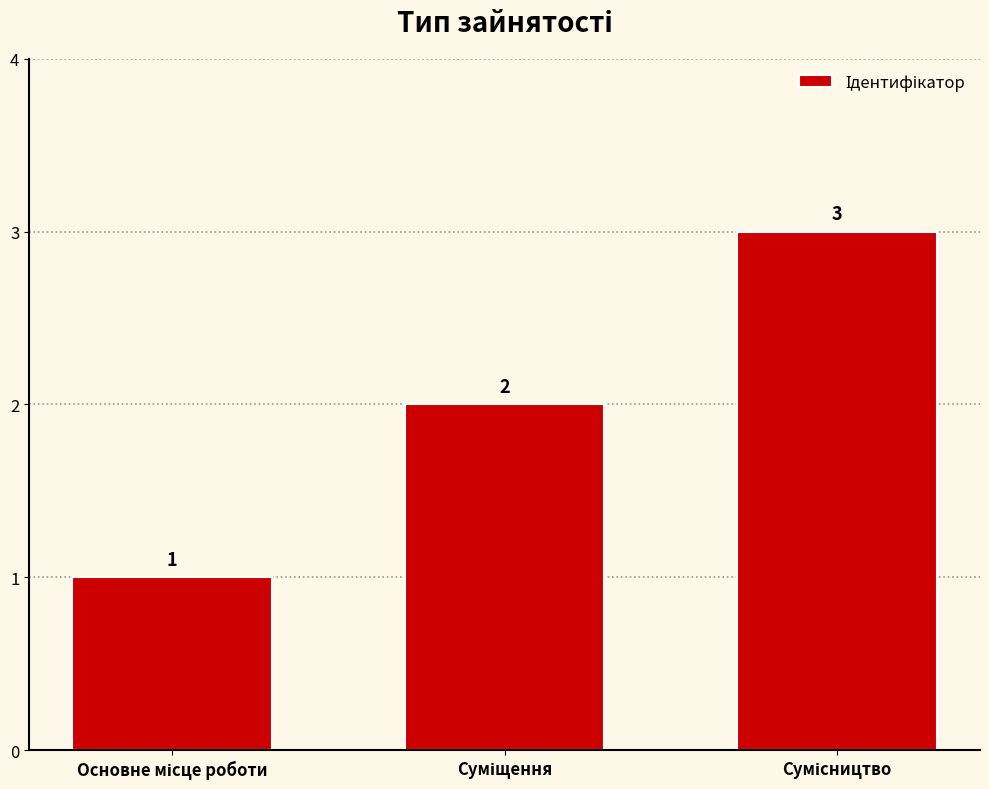

How many values are between 1 and 3?

3